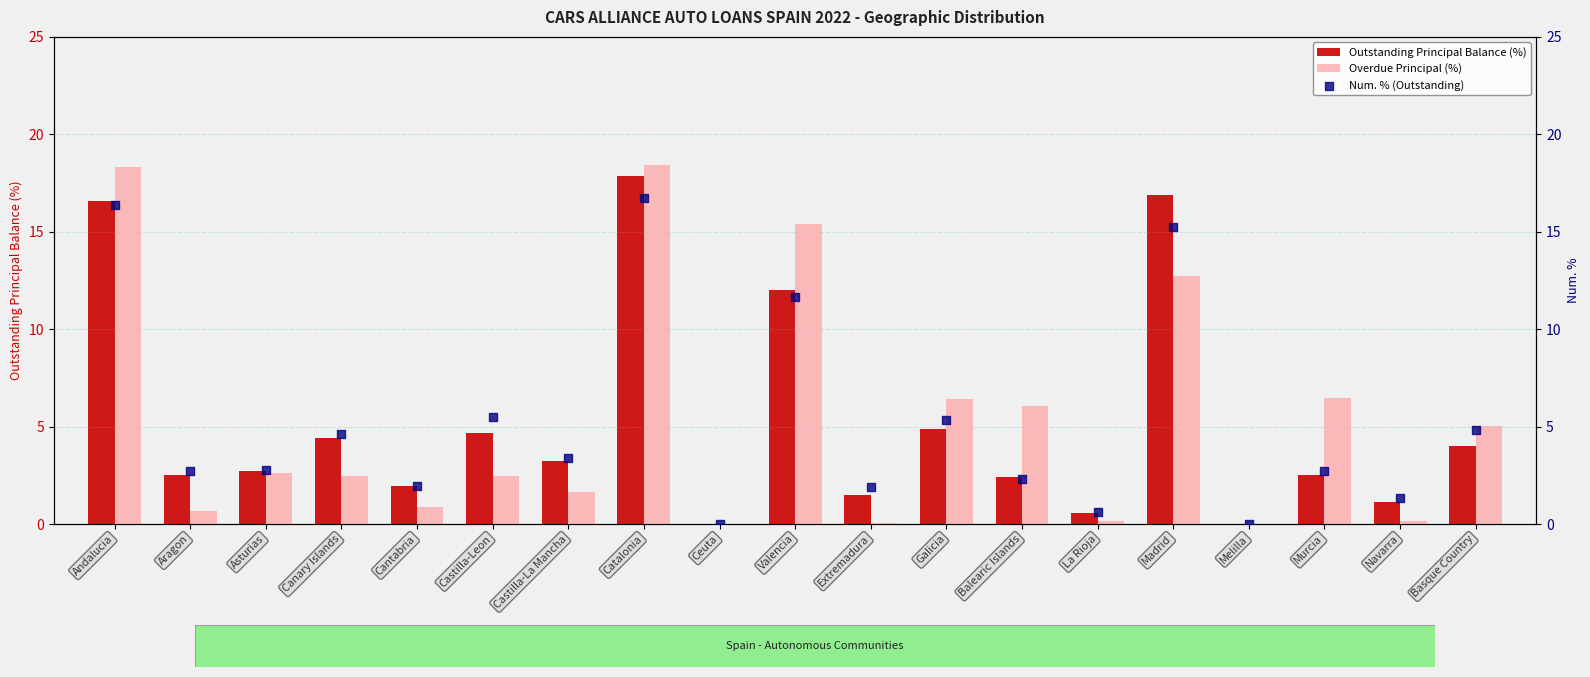

Which series contains the highest Y value?

Overdue Principal (%)